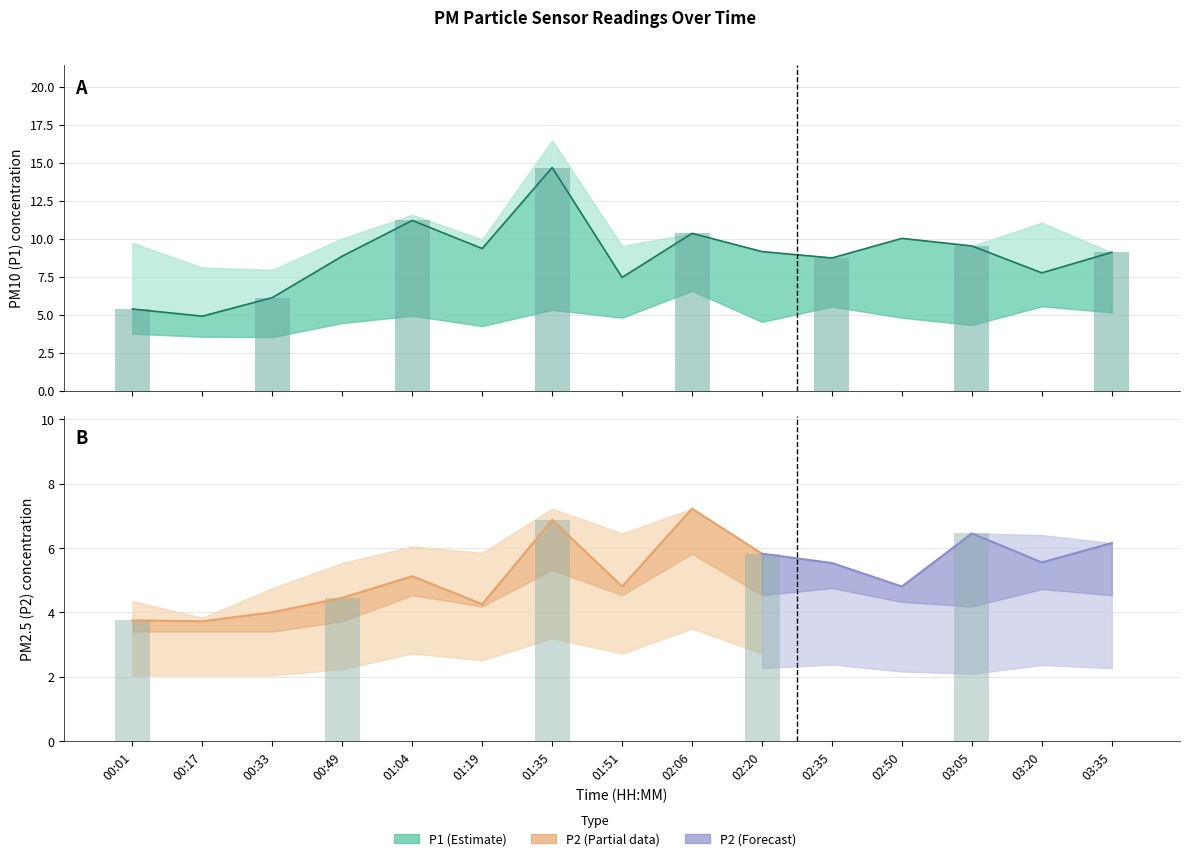

Rank the categories by value from lowest to highest.

00:17, 00:01, 00:33, 01:51, 03:20, 02:35, 00:49, 03:35, 02:20, 01:19, 03:05, 02:50, 02:06, 01:04, 01:35